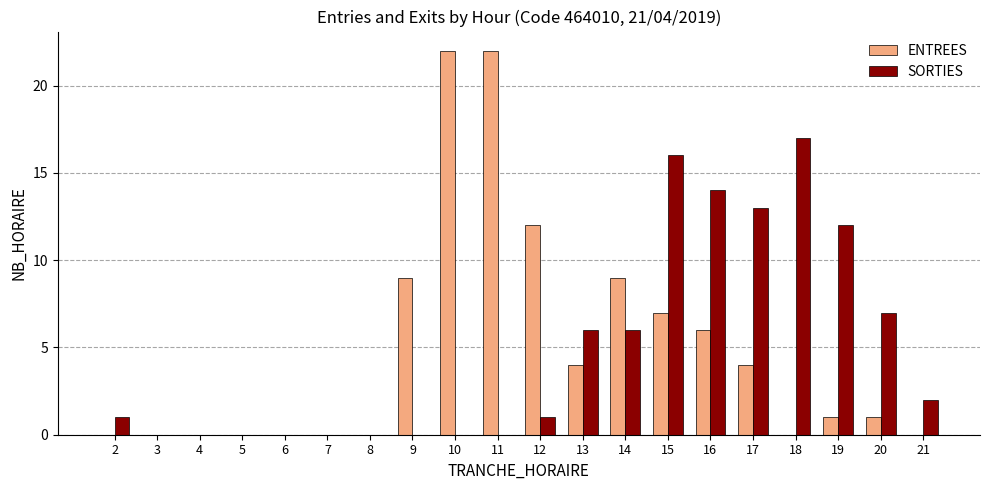

Which series has the largest range (max minus min)?

ENTREES